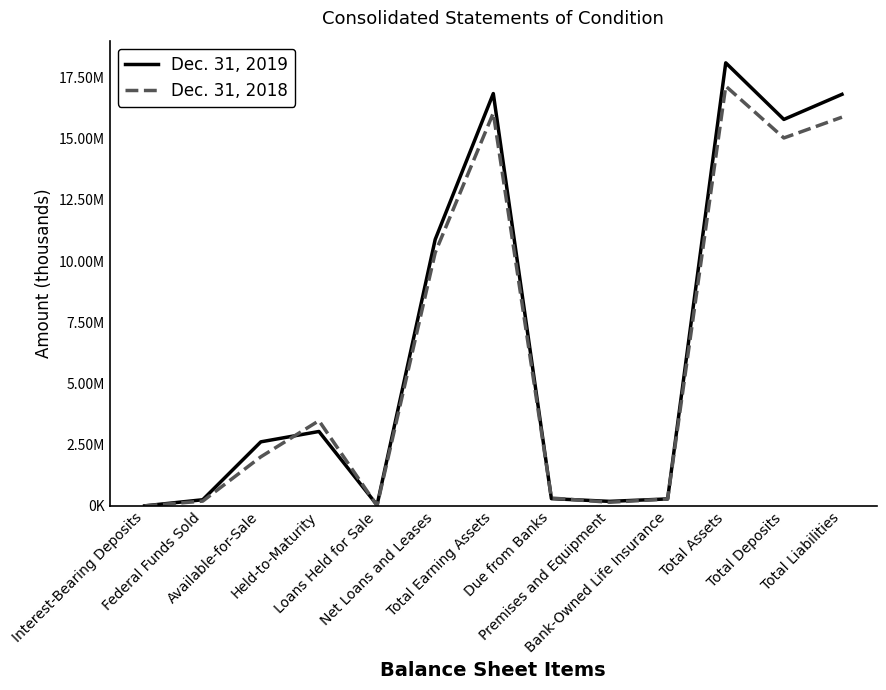

Where do Dec. 31, 2018 and Dec. 31, 2019 first cross each other?

Available-for-Sale and Held-to-Maturity